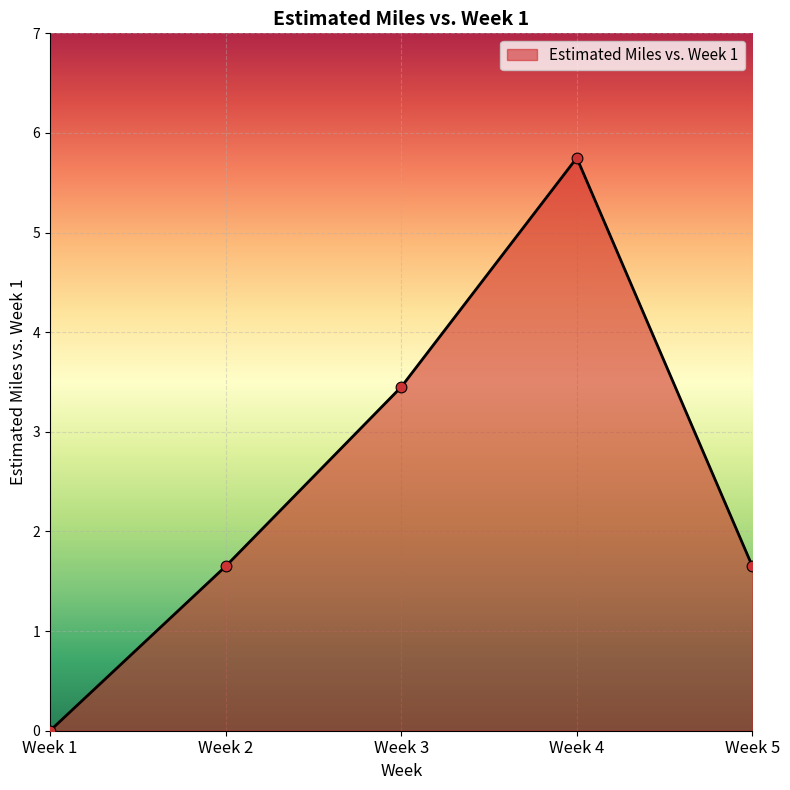

Which has a higher value, Week 3 or Week 5?

Week 3